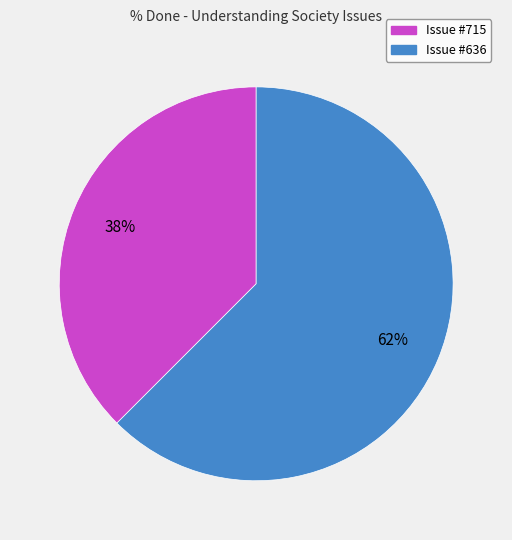

To the nearest percent, what is the average slice percentage?

50%